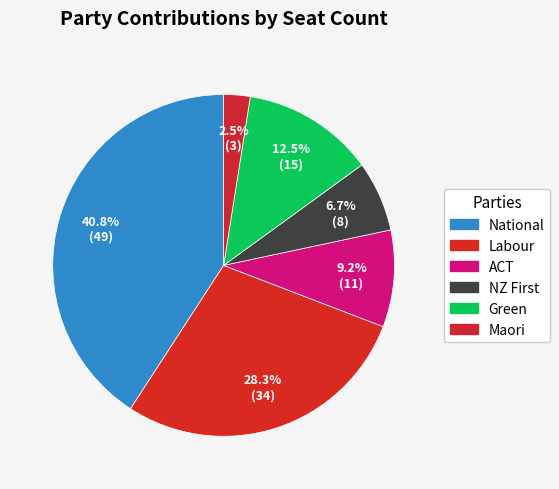

Do Labour and ACT together represent more than half of the pie?

No